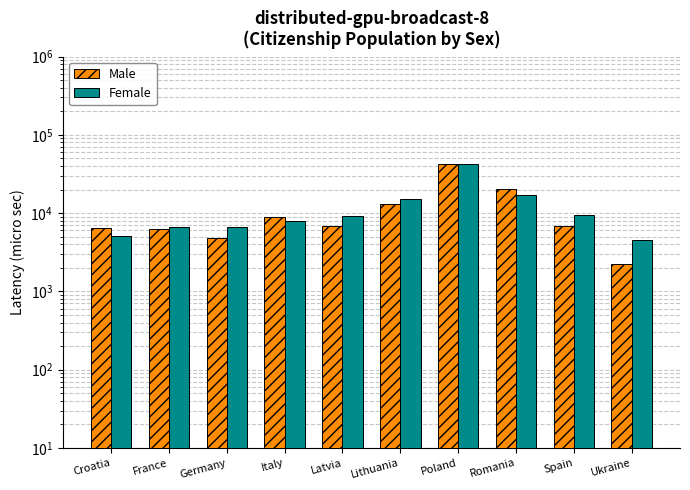

The value of Male at France is 6200. True or false?

True